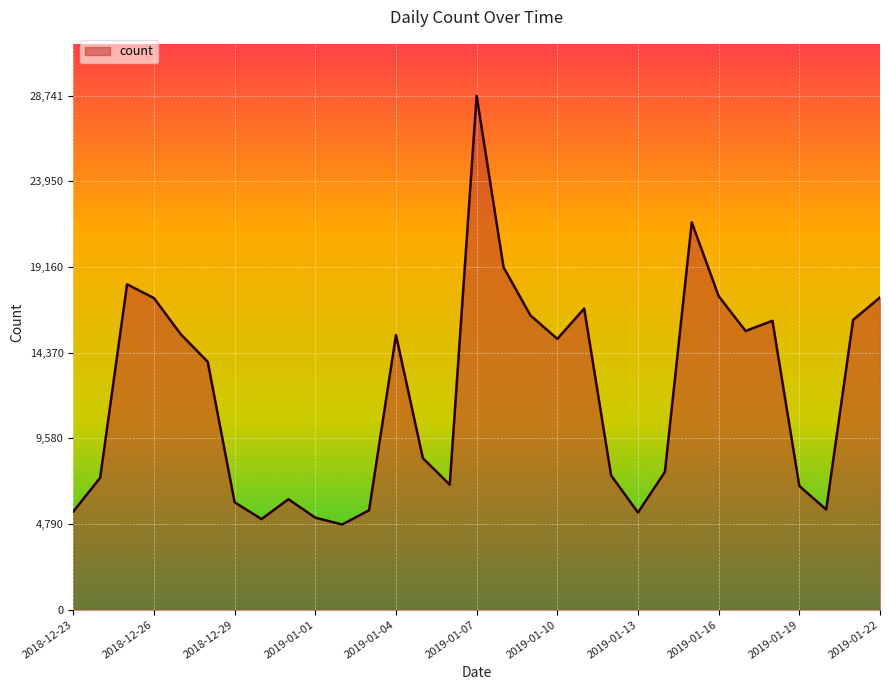

What is the difference between the maximum and minimum values?

23976